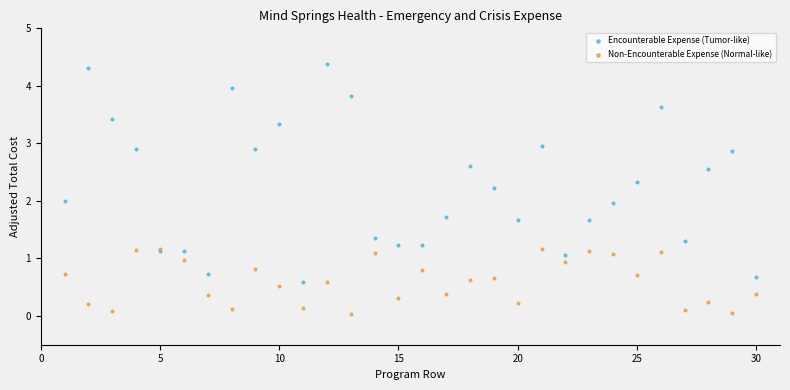

What are all the series names shown in the legend?

Encounterable Expense (Tumor-like), Non-Encounterable Expense (Normal-like)